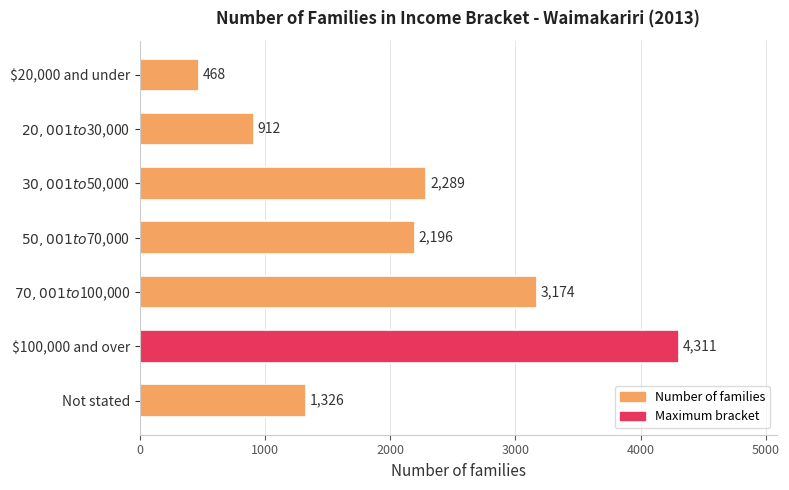

Which has a higher value, Not stated or $20,000 and under?

Not stated